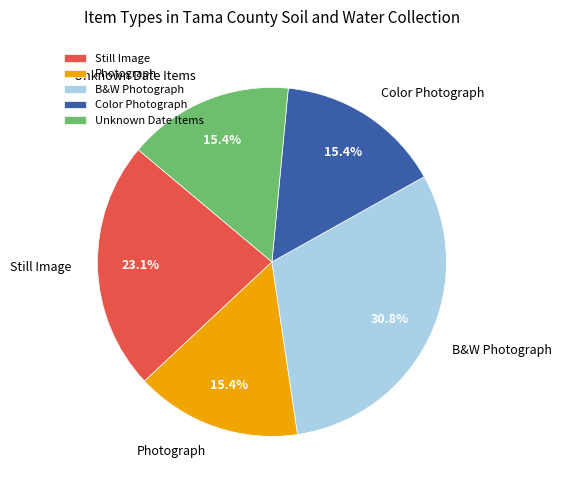

How many segments does this pie chart have?

5